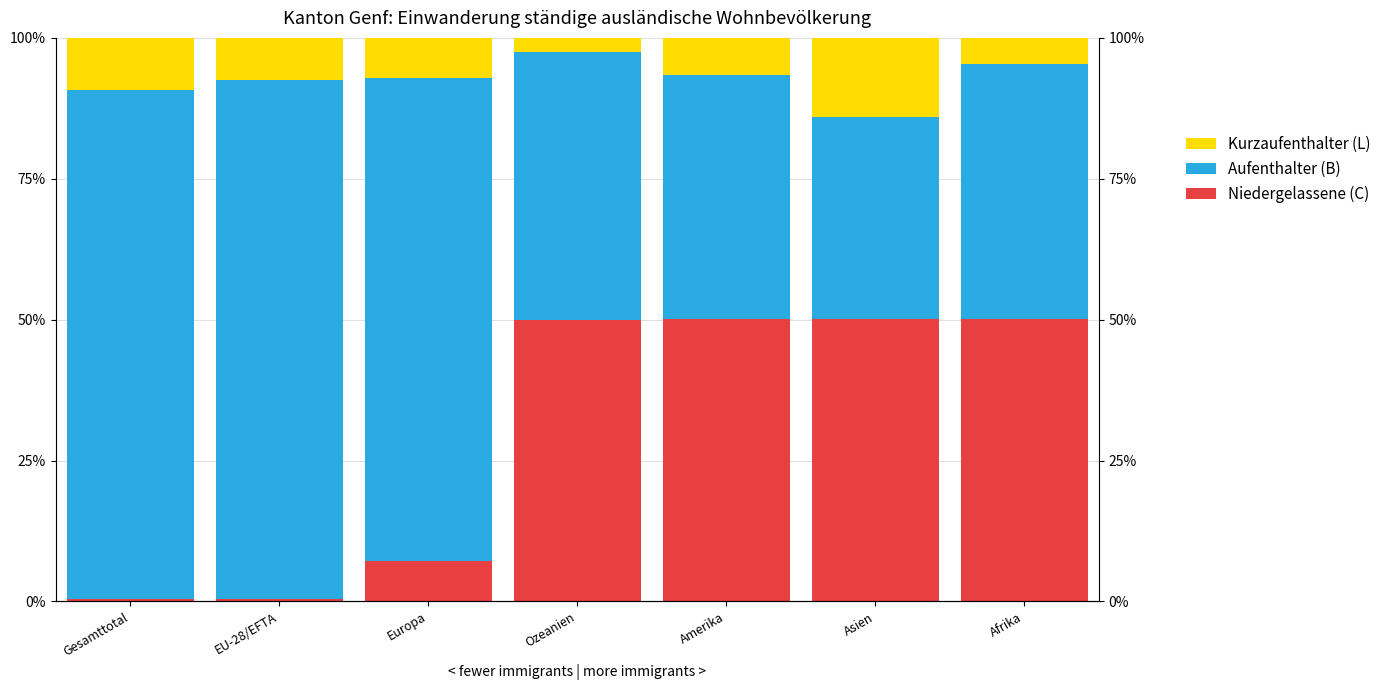

At how many categories does at least one series exceed 63?

3